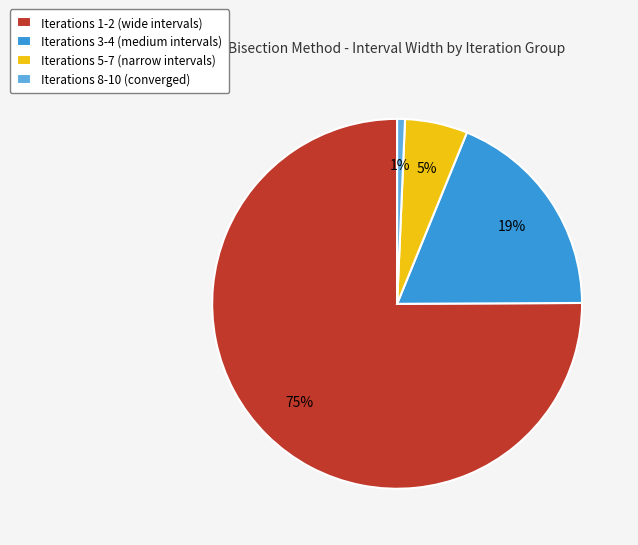

Between Iterations 5-7 (narrow intervals) and Iterations 8-10 (converged), which is larger?

Iterations 5-7 (narrow intervals)